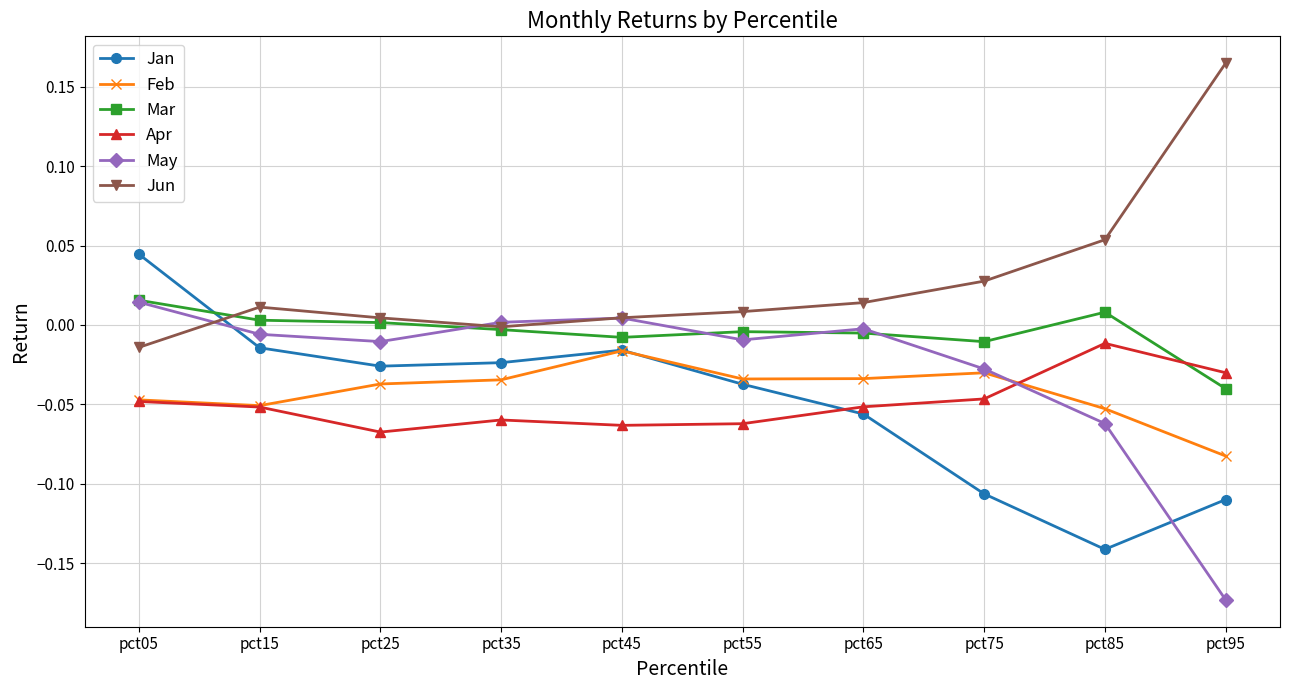

Which category has the highest value across all series?

pct95